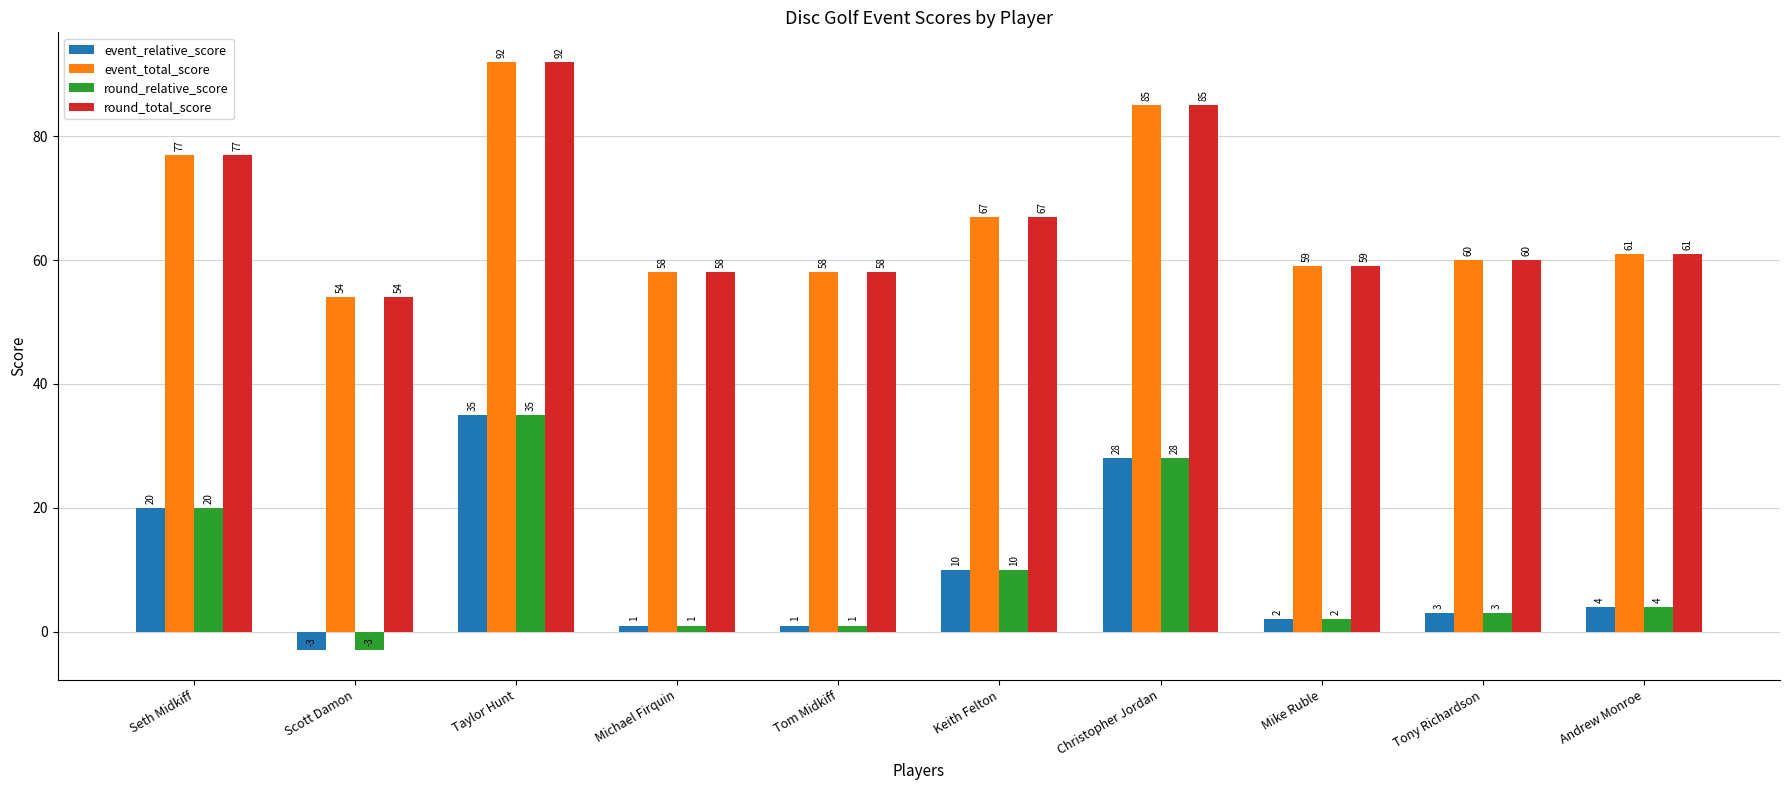

What is the value of the round_relative_score bar at the 3rd from the left?

35